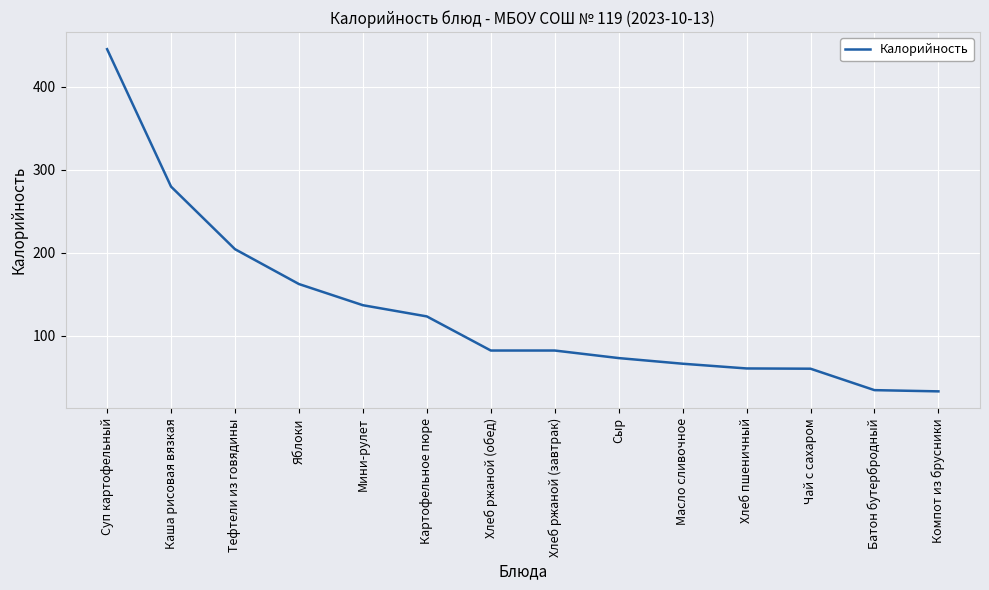

Approximately how many times larger is the value at Яблоки compared to Хлеб пшеничный?

2.7